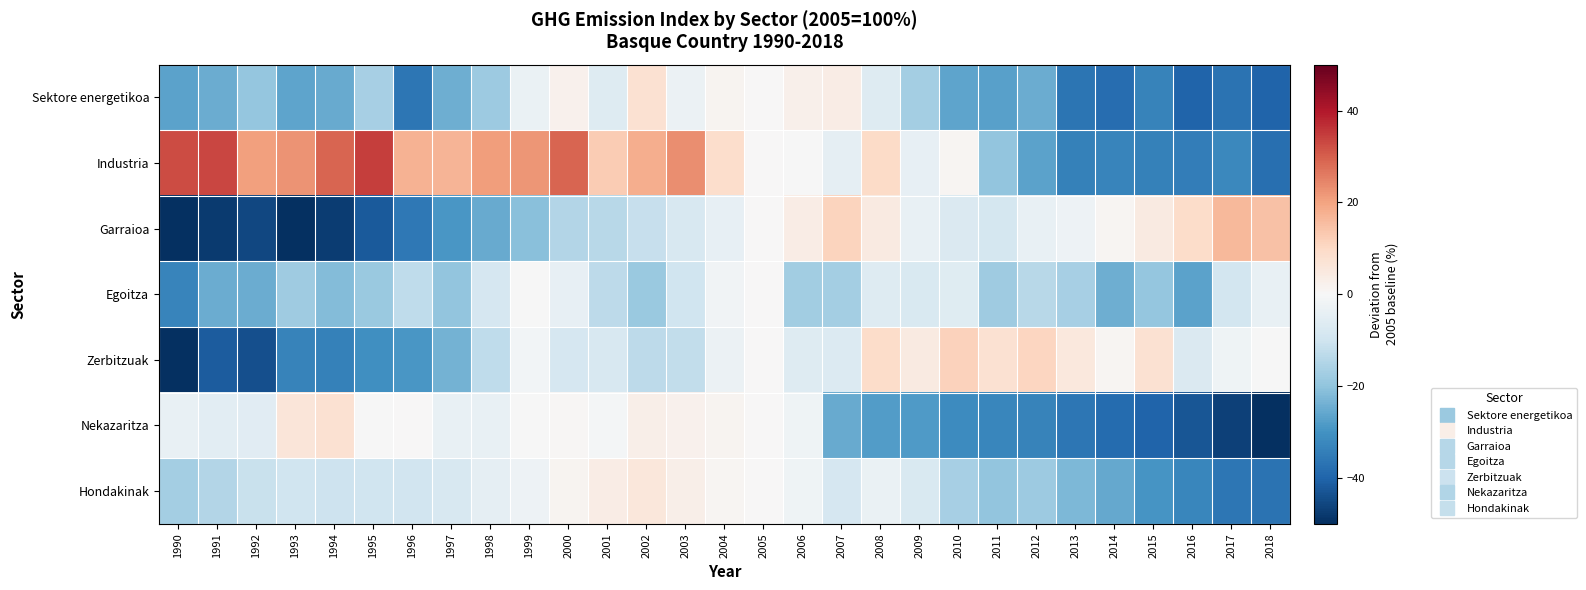

Reading left to right, list all the values displayed in this chart.

Sektore energetikoa: 1990=-26.7	1991=-24.7	1992=-19.4	1993=-26.3	1994=-25.2	1995=-16.8	1996=-36.0	1997=-24.2	1998=-18.3	1999=-3.4	2000=2.1	2001=-6.3	2002=7.7	2003=-2.8	2004=1.2	2005=0.0	2006=2.5	2007=3.8	2008=-6.5	2009=-17.2	2010=-26.3	2011=-27.2	2012=-24.9	2013=-36.6	2014=-37.9	2015=-33.6	2016=-40.2	2017=-36.9	2018=-40.0
Industria: 1990=32.7	1991=33.3	1992=20.6	1993=22.4	1994=29.3	1995=34.5	1996=17.5	1997=16.8	1998=20.7	1999=22.1	2000=29.3	2001=12.6	2002=18.1	2003=23.4	2004=8.9	2005=0.0	2006=-0.3	2007=-4.4	2008=9.4	2009=-4.0	2010=1.0	2011=-19.8	2012=-26.8	2013=-33.9	2014=-33.0	2015=-33.7	2016=-34.7	2017=-32.1	2018=-37.7
Garraioa: 1990=-50.2	1991=-47.8	1992=-45.6	1993=-51.7	1994=-47.6	1995=-41.8	1996=-35.9	1997=-29.2	1998=-25.3	1999=-21.0	2000=-14.8	2001=-13.9	2002=-11.5	2003=-8.0	2004=-4.3	2005=0.0	2006=3.9	2007=11.0	2008=4.3	2009=-3.7	2010=-7.2	2011=-8.6	2012=-3.6	2013=-2.4	2014=0.9	2015=4.4	2016=9.2	2017=16.2	2018=14.5
Egoitza: 1990=-33.2	1991=-24.9	1992=-25.0	1993=-17.9	1994=-21.7	1995=-18.5	1996=-12.5	1997=-19.6	1998=-8.5	1999=-0.1	2000=-4.1	2001=-13.2	2002=-18.4	2003=-10.1	2004=-1.7	2005=0.0	2006=-17.4	2007=-17.0	2008=-6.5	2009=-7.6	2010=-5.9	2011=-17.9	2012=-13.9	2013=-16.6	2014=-24.3	2015=-19.3	2016=-26.6	2017=-9.1	2018=-3.7
Zerbitzuak: 1990=-50.5	1991=-41.7	1992=-43.9	1993=-33.4	1994=-33.7	1995=-30.5	1996=-29.1	1997=-23.5	1998=-12.6	1999=-1.4	2000=-8.4	2001=-7.9	2002=-13.0	2003=-12.2	2004=-3.0	2005=0.0	2006=-6.5	2007=-6.8	2008=9.3	2009=4.5	2010=11.3	2011=7.5	2012=10.6	2013=5.4	2014=1.2	2015=7.5	2016=-7.2	2017=-2.3	2018=-0.3
Nekazaritza: 1990=-3.8	1991=-5.3	1992=-5.8	1993=6.1	1994=7.5	1995=-0.3	1996=0.1	1997=-3.5	1998=-3.7	1999=-0.4	2000=0.6	2001=-0.9	2002=2.8	2003=2.3	2004=1.3	2005=0.0	2006=-2.1	2007=-25.4	2008=-28.1	2009=-28.2	2010=-31.5	2011=-32.6	2012=-33.4	2013=-35.9	2014=-38.4	2015=-40.0	2016=-42.9	2017=-46.6	2018=-49.7
Hondakinak: 1990=-16.9	1991=-14.5	1992=-11.1	1993=-9.8	1994=-10.5	1995=-9.9	1996=-9.6	1997=-7.9	1998=-4.7	1999=-2.4	2000=1.3	2001=3.9	2002=5.7	2003=2.8	2004=1.0	2005=0.0	2006=-2.2	2007=-8.6	2008=-3.5	2009=-7.8	2010=-16.4	2011=-19.7	2012=-18.3	2013=-22.4	2014=-25.7	2015=-29.5	2016=-32.6	2017=-36.3	2018=-36.9